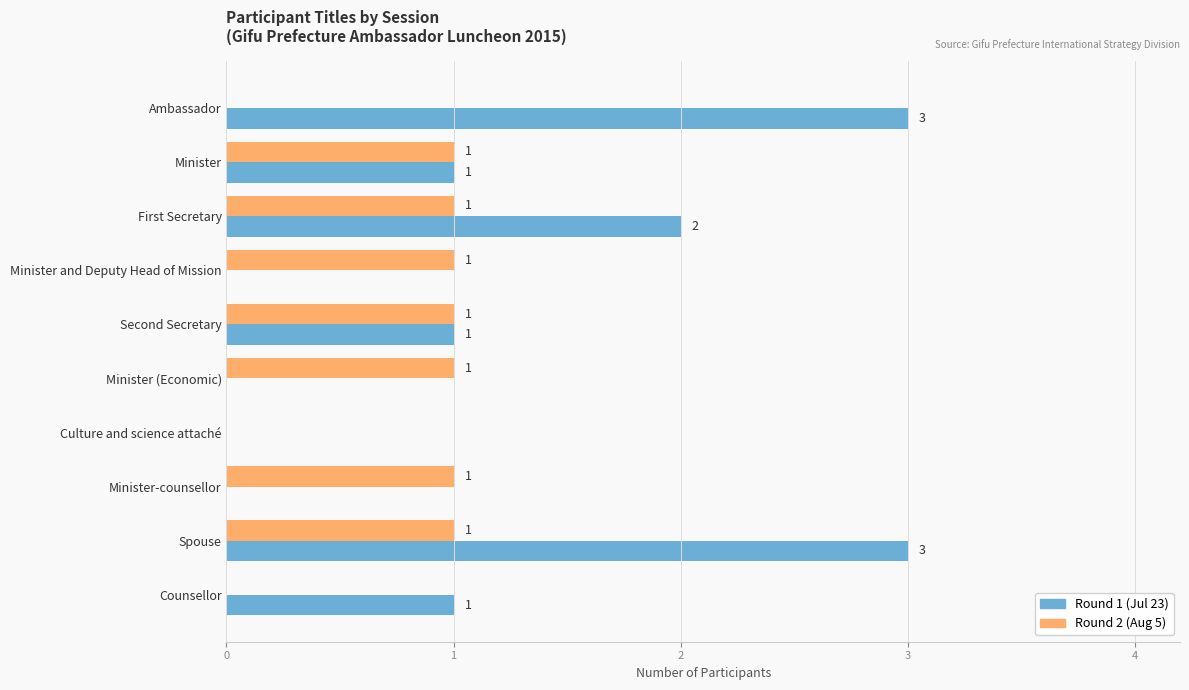

Which series changed the most between Ambassador and Minister (Economic)?

Round 1 (Jul 23)